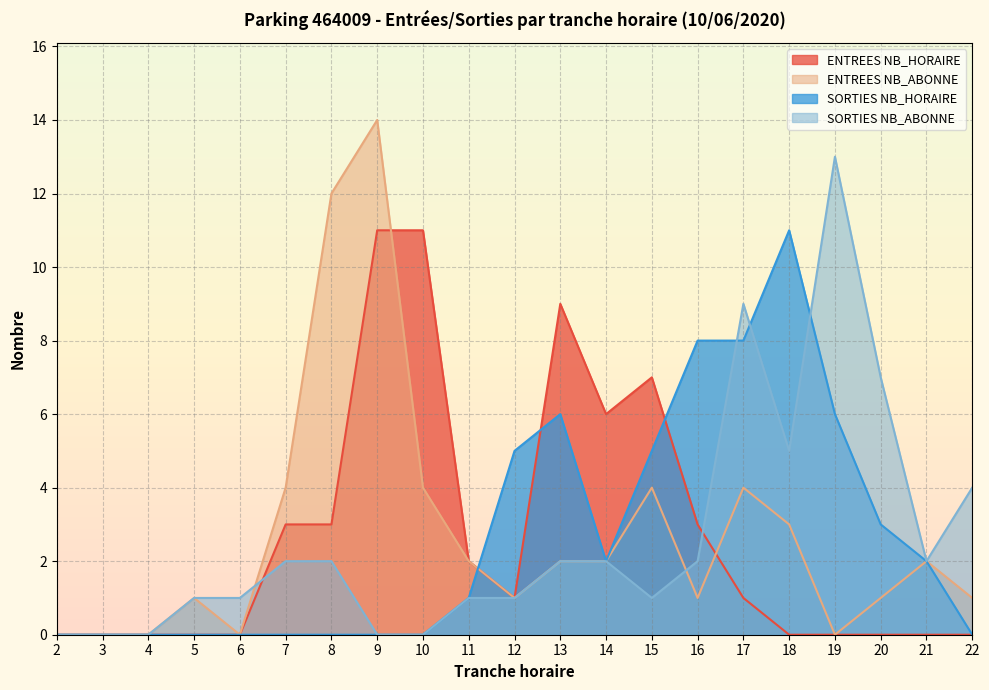

What is the highest value of the SORTIES NB_ABONNE series?

13